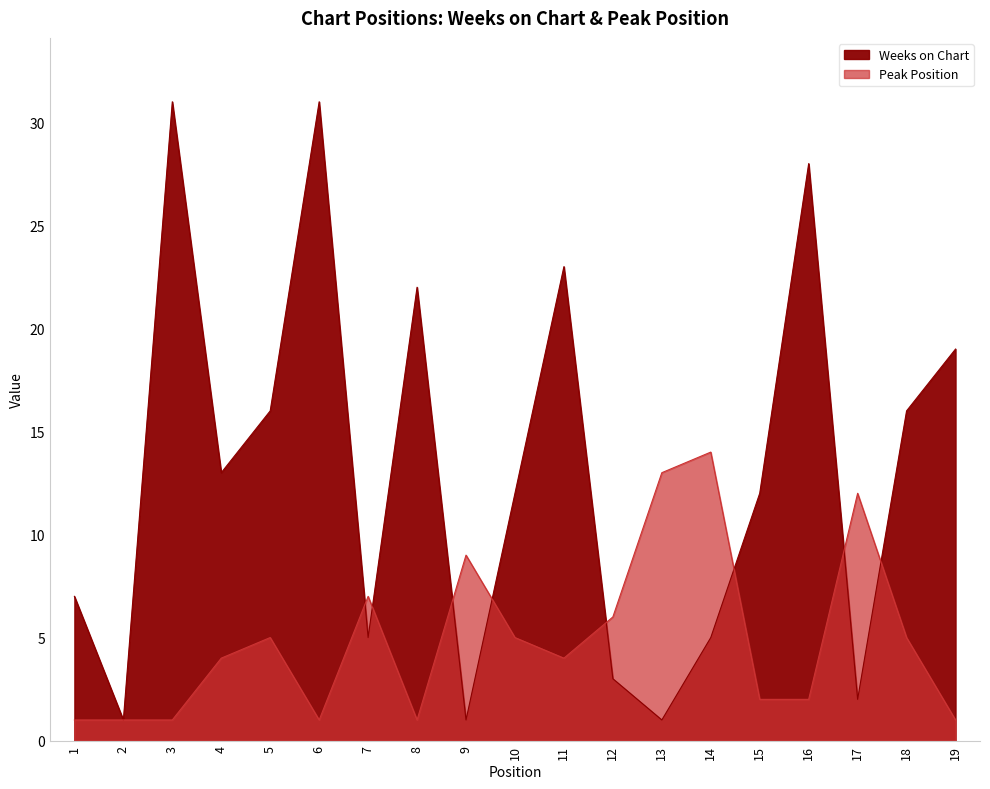

Reading right to left, what are all the values shown in this chart?

Weeks on Chart: 19=19	18=16	17=2	16=28	15=12	14=5	13=1	12=3	11=23	10=12	9=1	8=22	7=5	6=31	5=16	4=13	3=31	2=1	1=7
Peak Position: 19=1	18=5	17=12	16=2	15=2	14=14	13=13	12=6	11=4	10=5	9=9	8=1	7=7	6=1	5=5	4=4	3=1	2=1	1=1